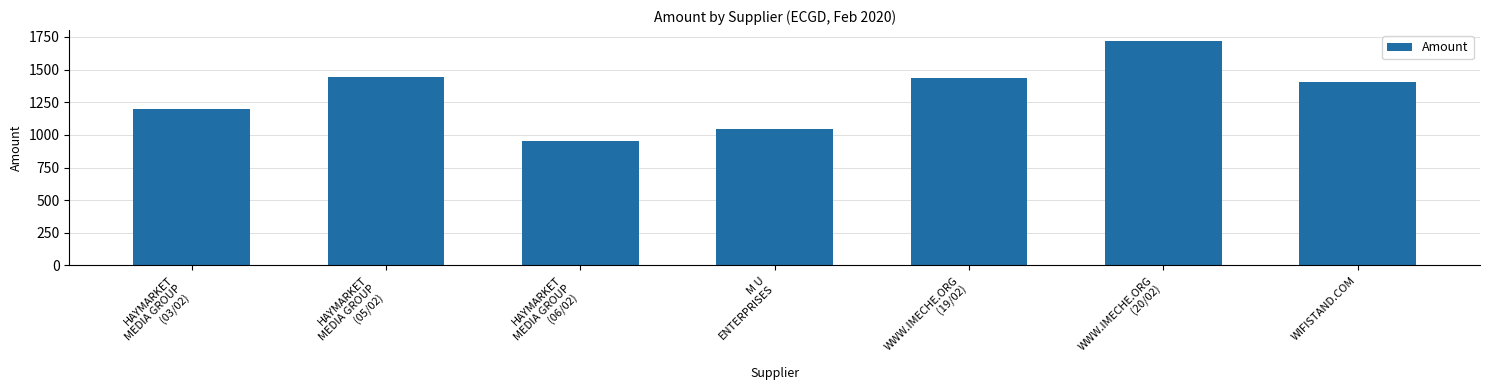

Which label corresponds to the smallest value in the chart?

HAYMARKET
MEDIA GROUP
(06/02)